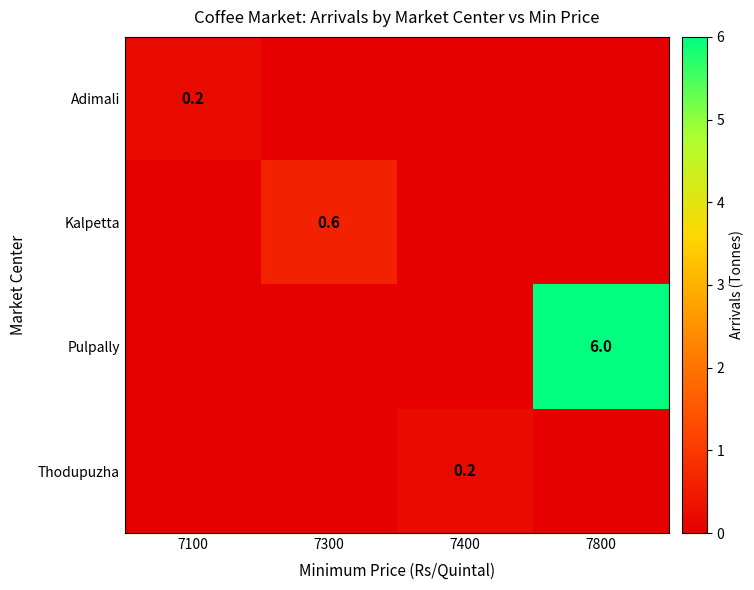

Between 7300 and 7800, which series saw the biggest shift?

Pulpally